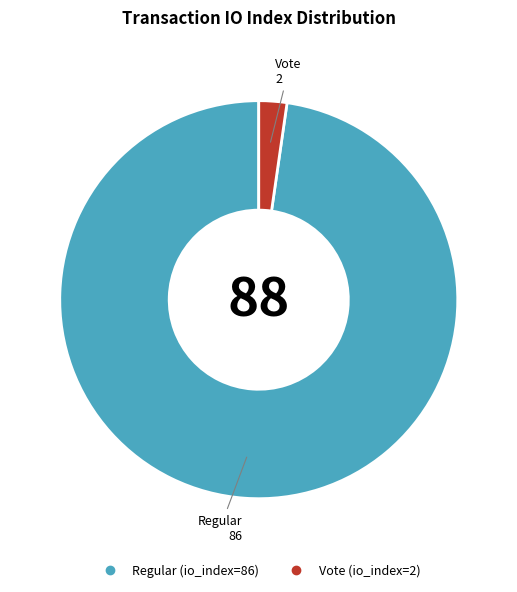

Which has a higher value, Vote (io_index=2) or Regular (io_index=86)?

Regular (io_index=86)